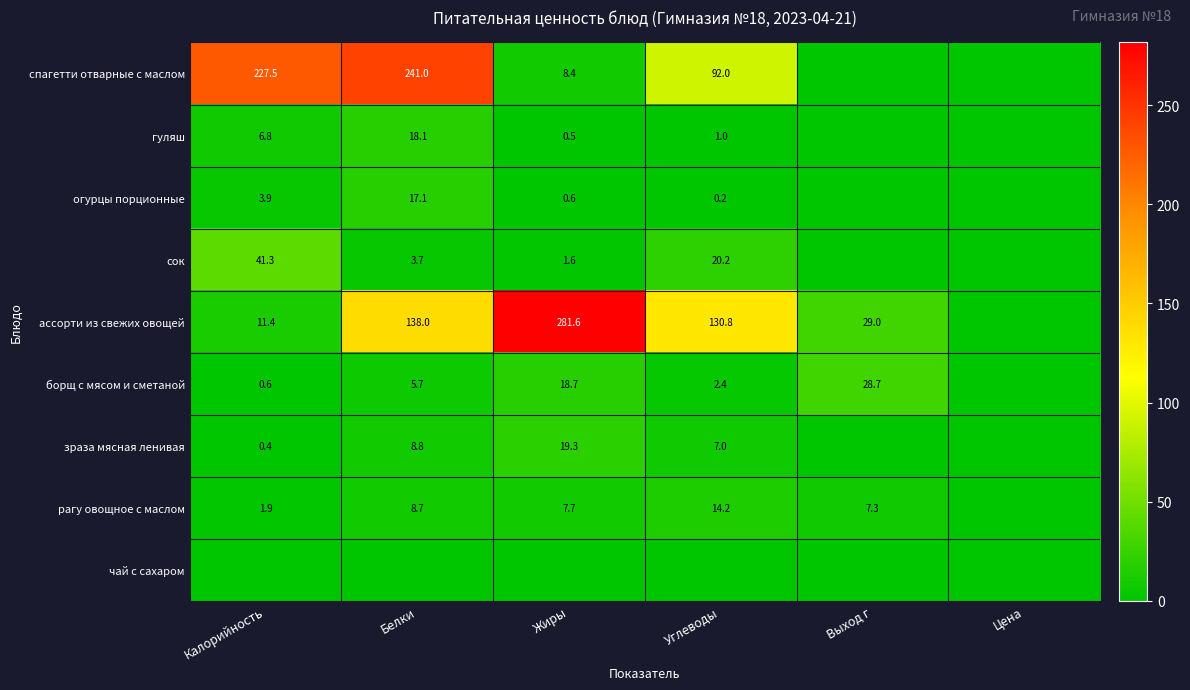

The value of зраза мясная ленивая at Углеводы is 12.3. True or false?

False